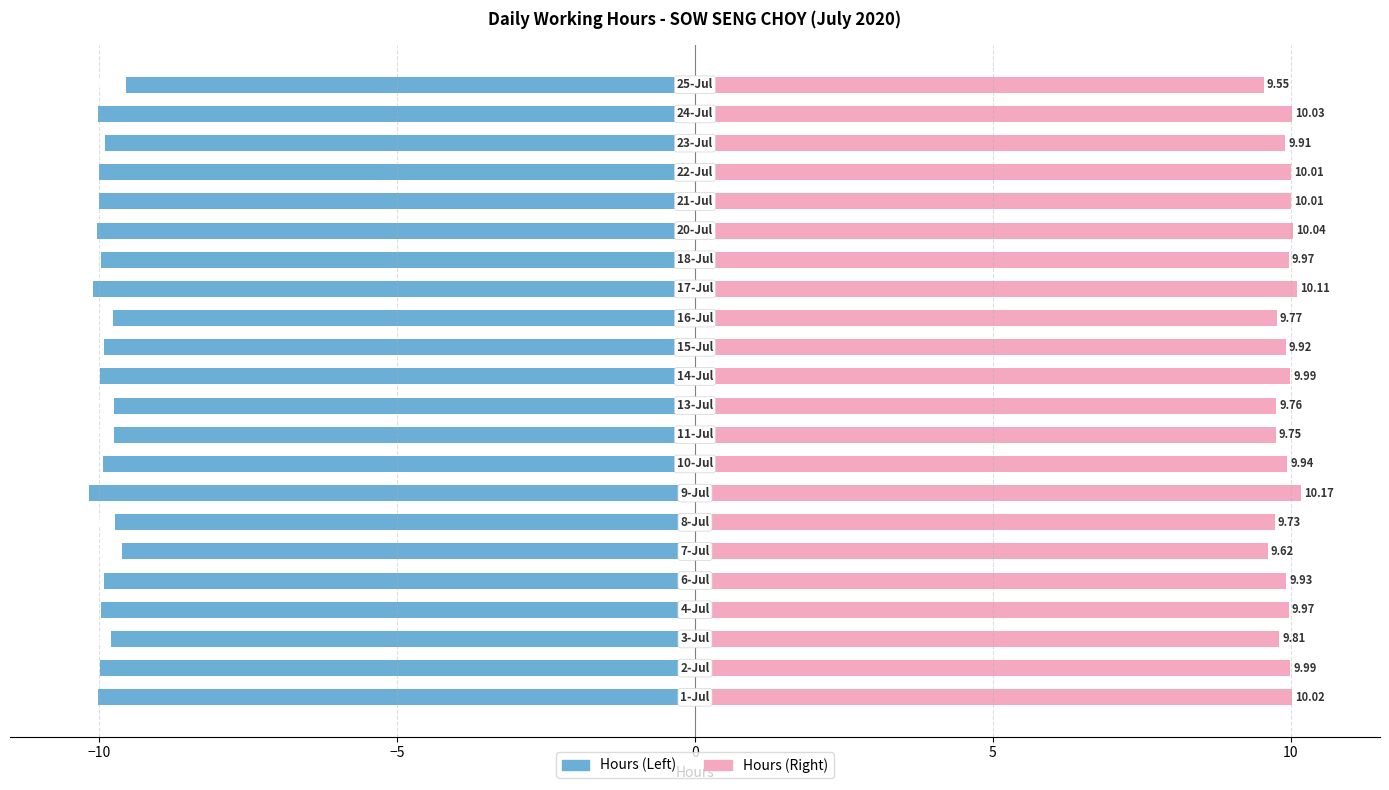

Is the value of Low (hours) mirror at 18 greater than the value of Low (hours) at 7?

Yes